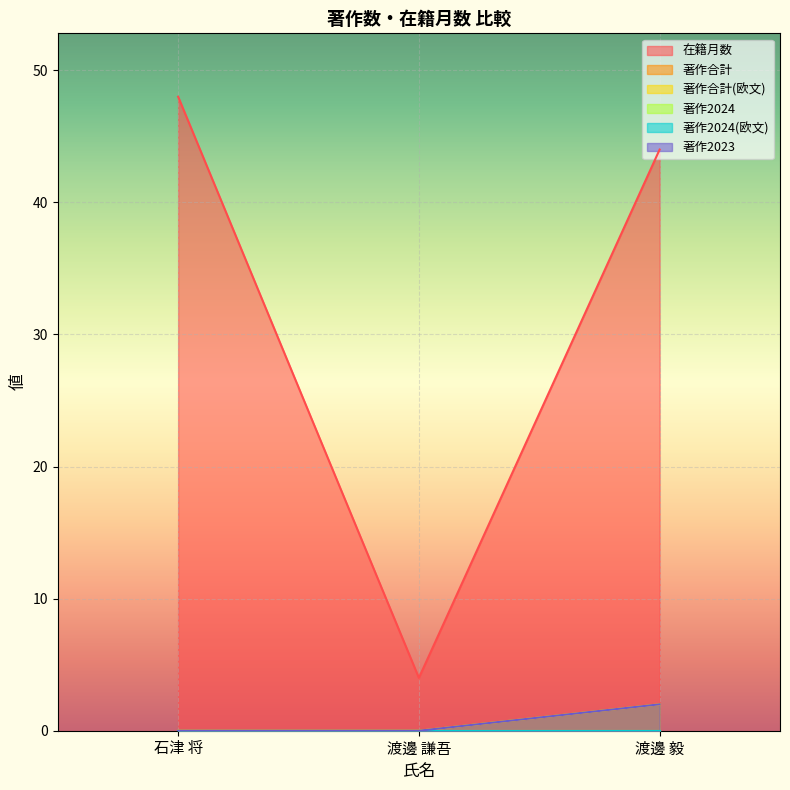

Is the value of 著作合計 at 石津 将 greater than the value of 在籍月数 at 石津 将?

No